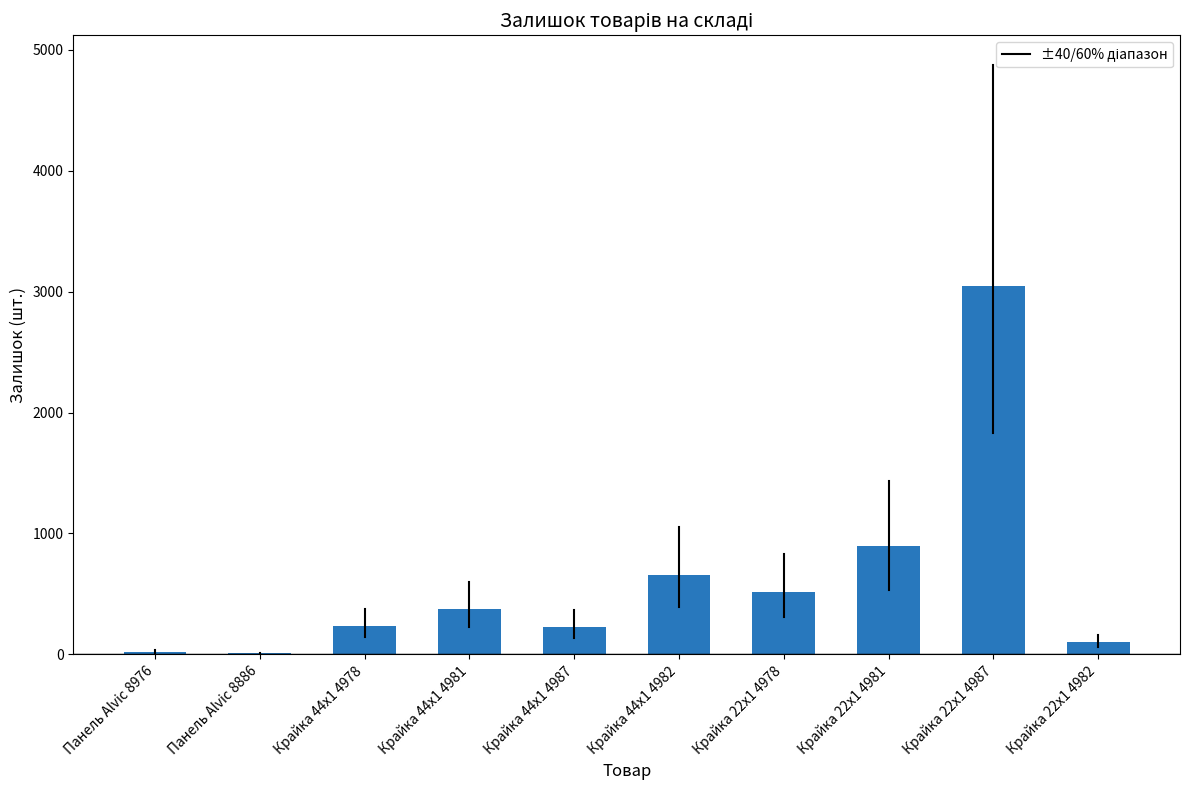

True or false: the data shows 1359 at Крайка 22x1 4981.

False